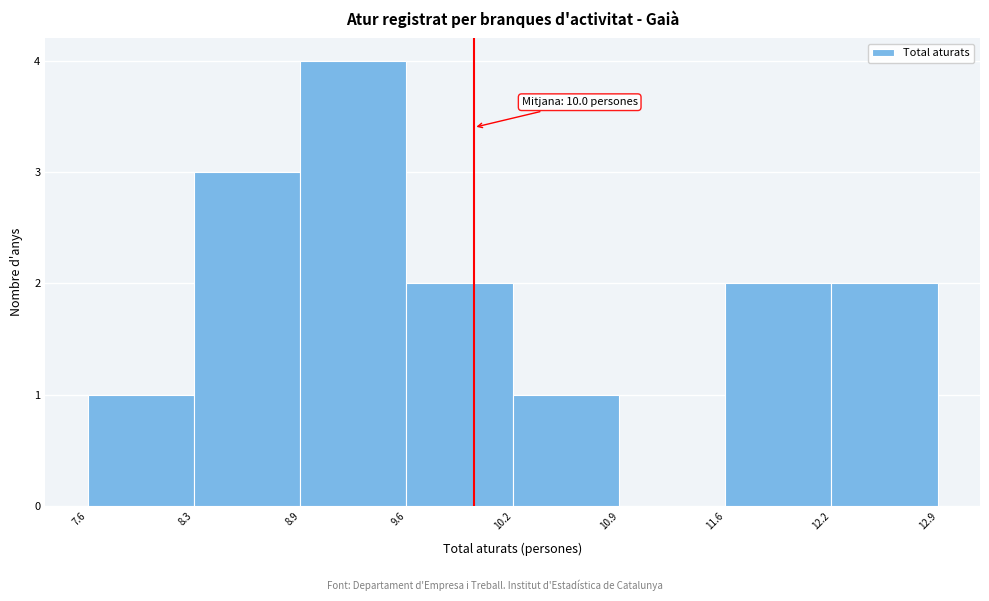

Which range on the x-axis has the tallest bar?

8.9 to 9.6